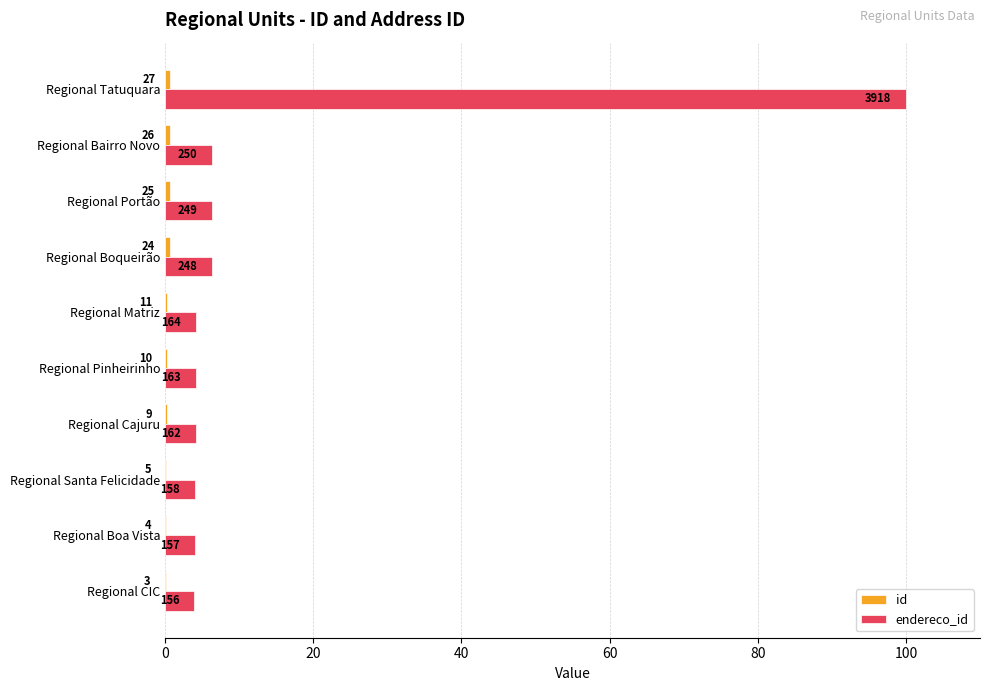

What is the value of the id bar at the 9th from the left?

0.7